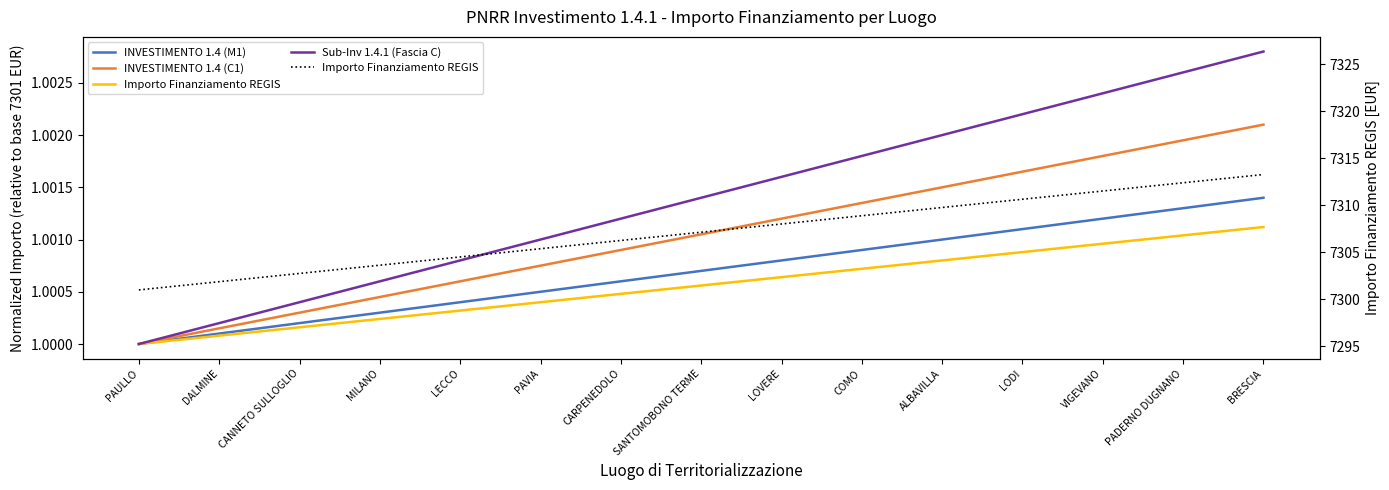

At how many categories does at least one series exceed 6655?

15